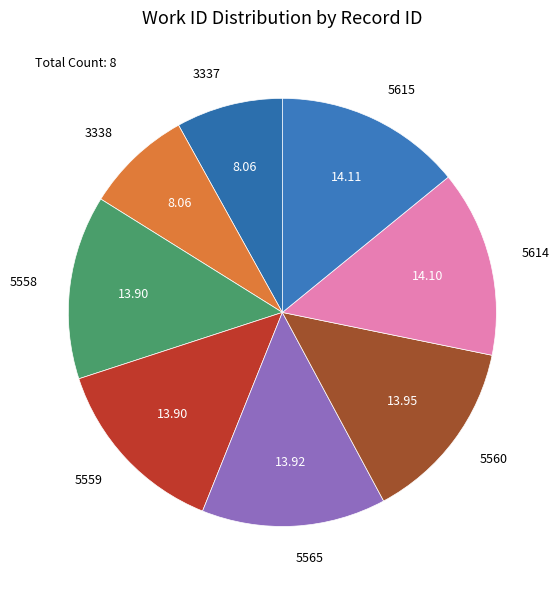

Count the number of slices in the pie.

8